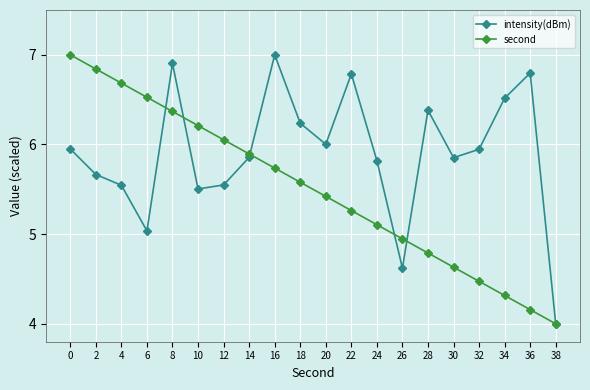

Where is second nearest to the value 5?

26